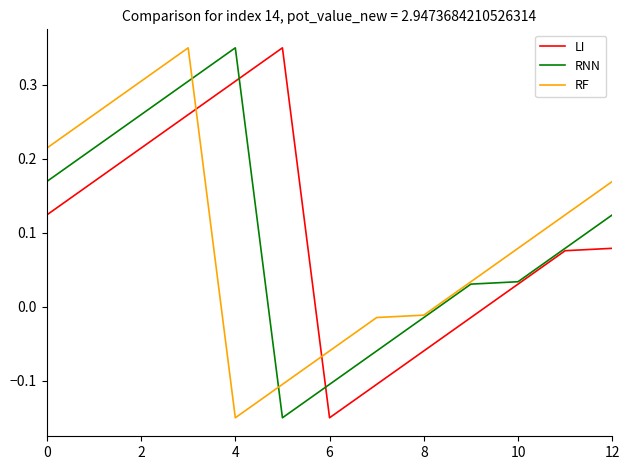

True or false: RF and LI intersect in this chart.

True